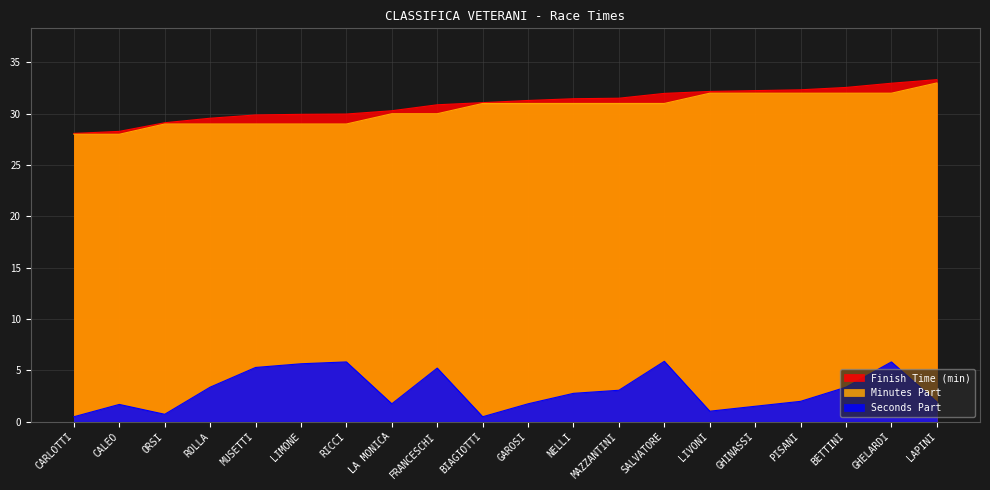

Which series has the largest range (max minus min)?

Seconds Part